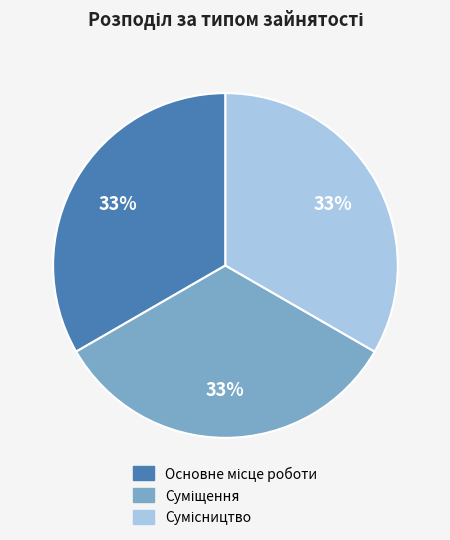

Is there a majority slice in this chart?

No